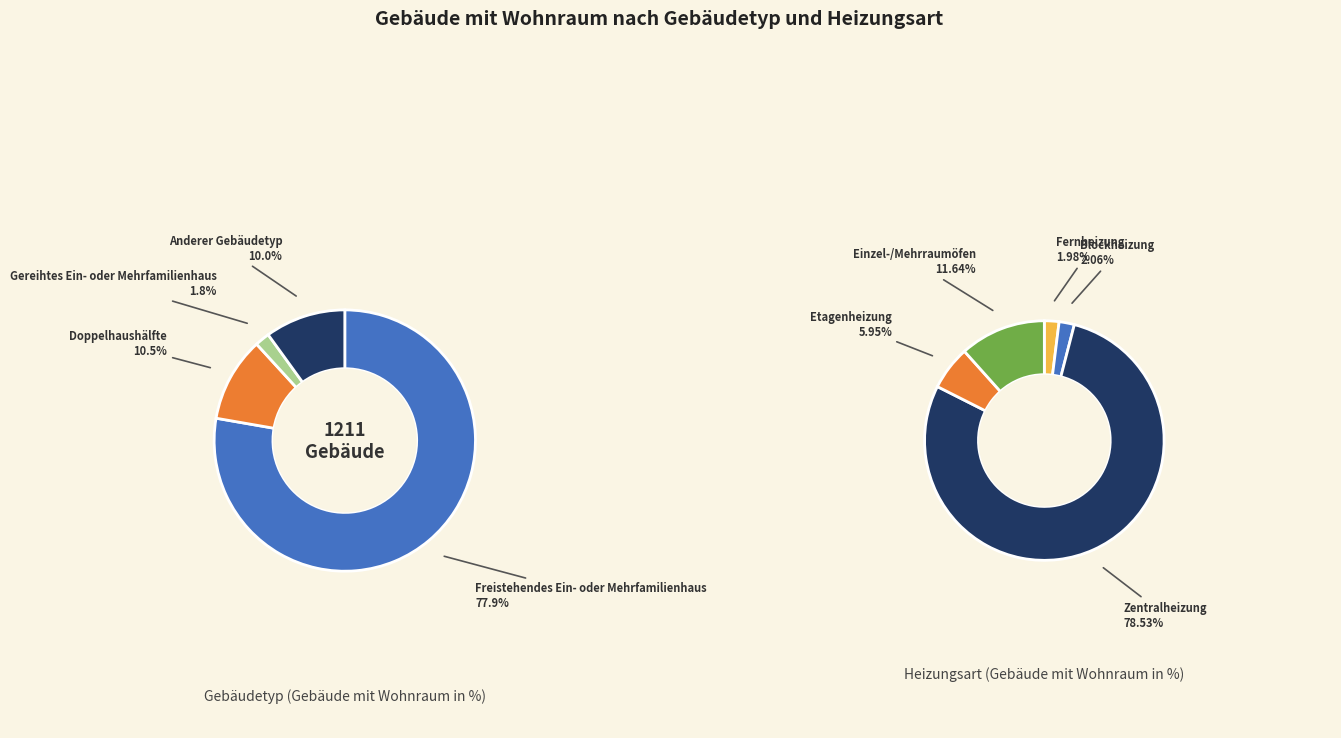

How many segments does this pie chart have?

4